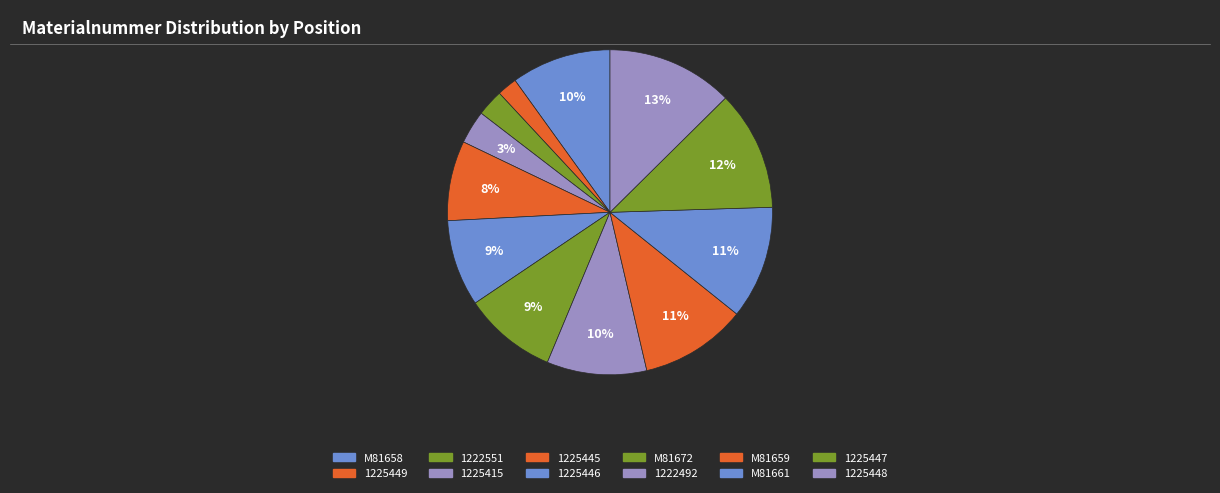

To the nearest percent, what percentage of the pie is 1225446?

9%